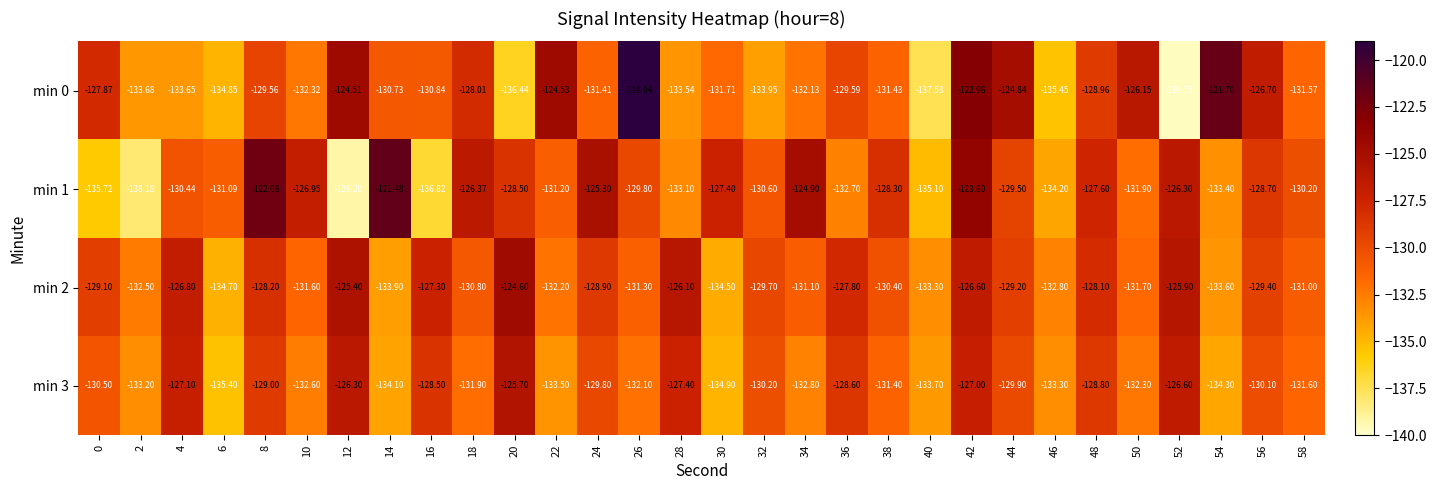

Is the value of min 2 at 10 greater than the value of min 3 at 44?

No